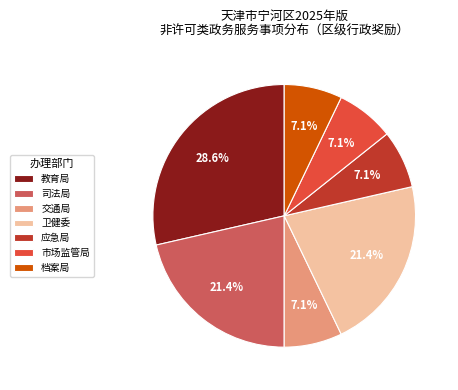

Count the number of slices in the pie.

7